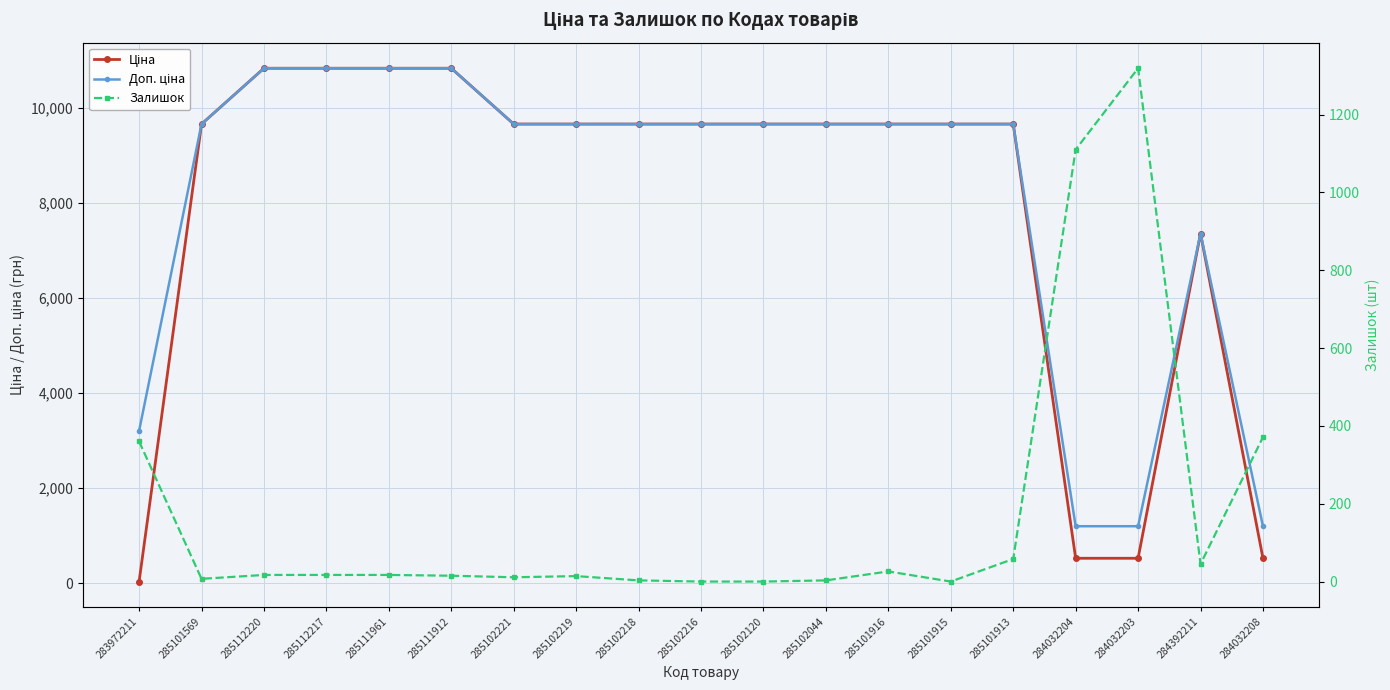

What position from the right is 285102219?

12